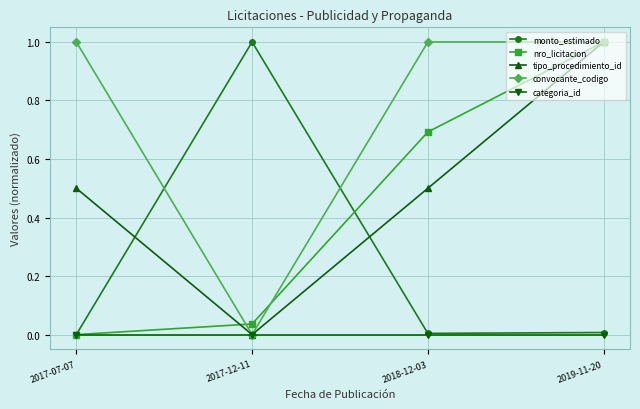

At how many categories does at least one series exceed 0?

4